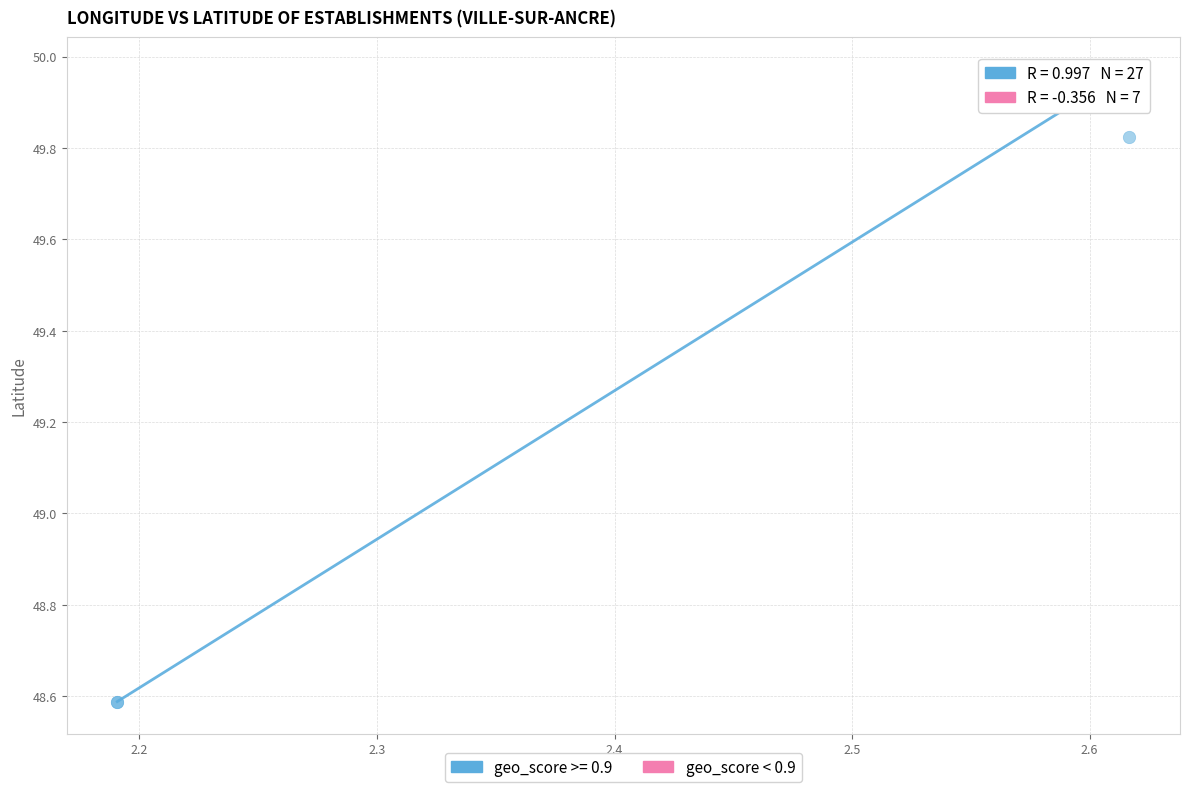

Which series reaches the minimum Y coordinate?

geo_score >= 0.9